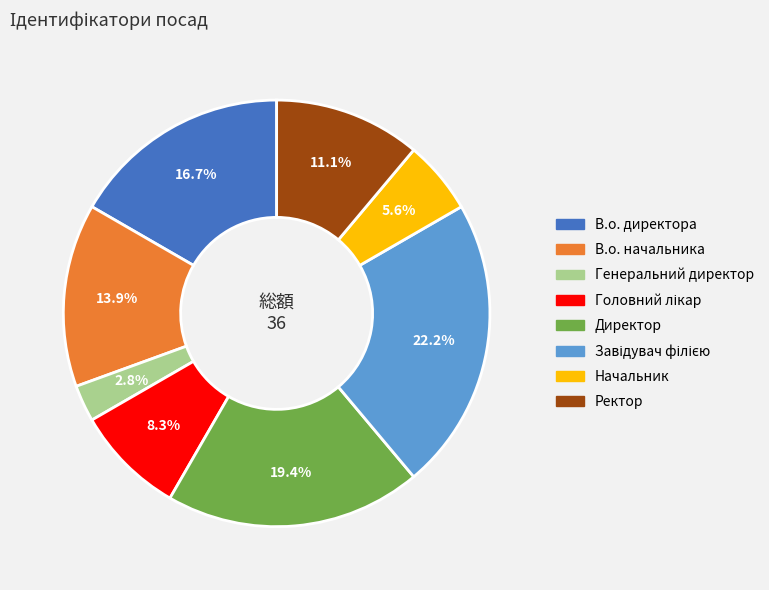

What is the smallest slice in the pie chart?

Генеральний директор